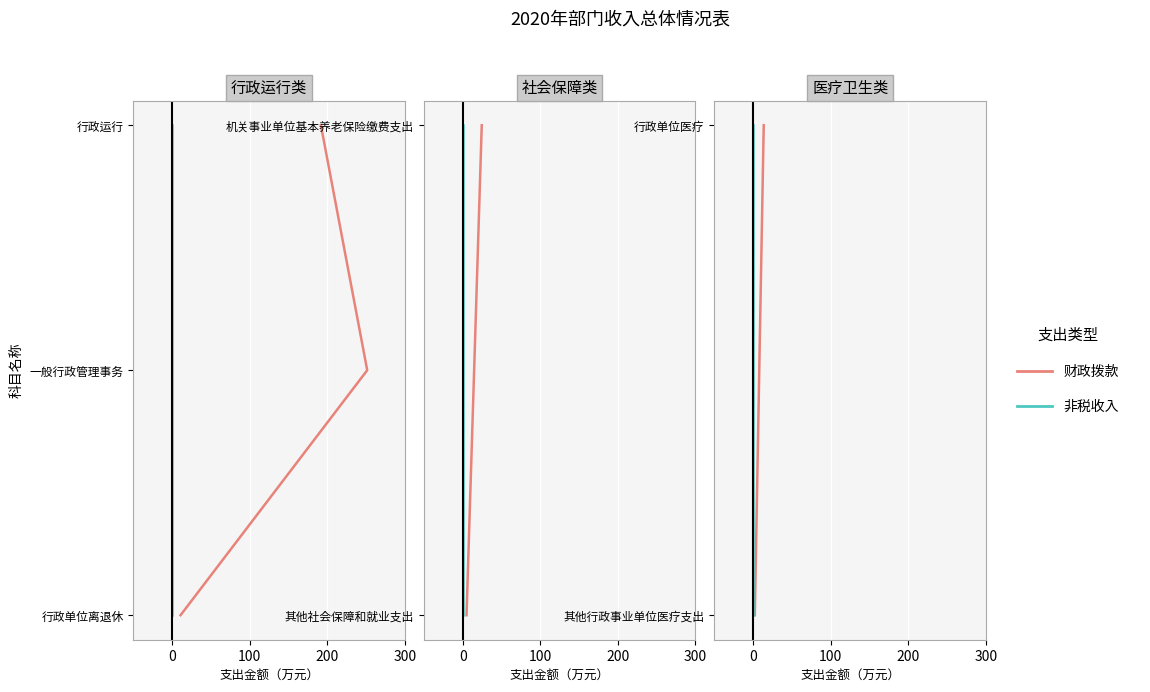

Is it true that 非税收入 equals 1 at 0?

True